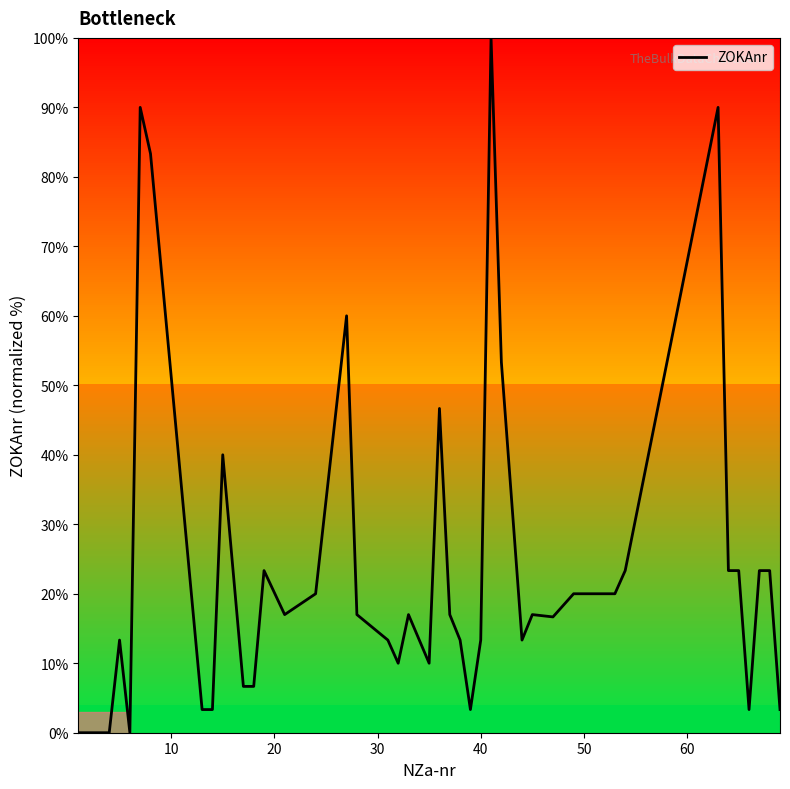

What is the sum of all values?

981.7